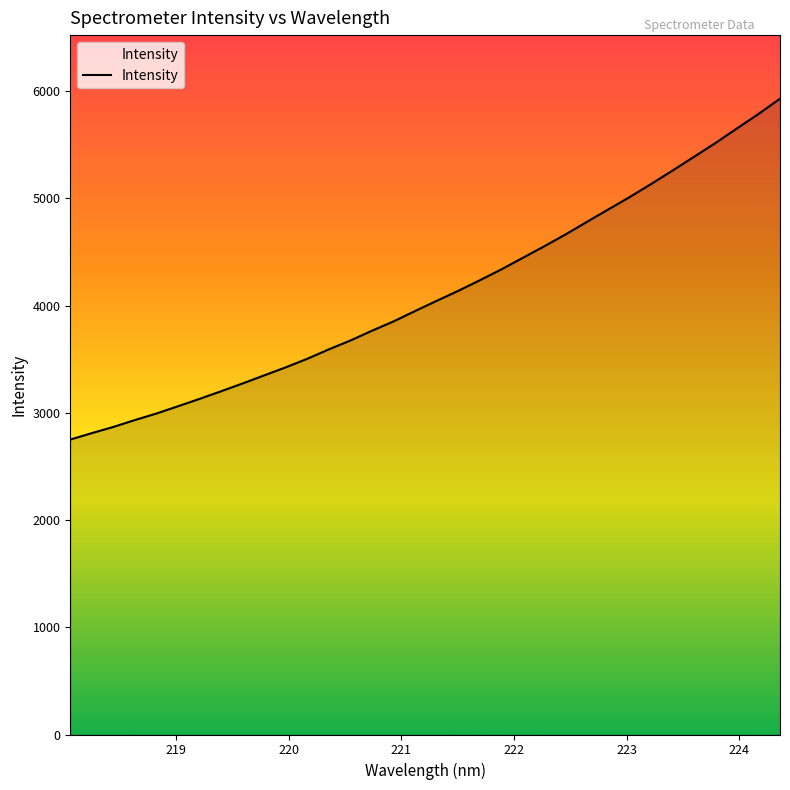

How many lines are shown in the chart?

1